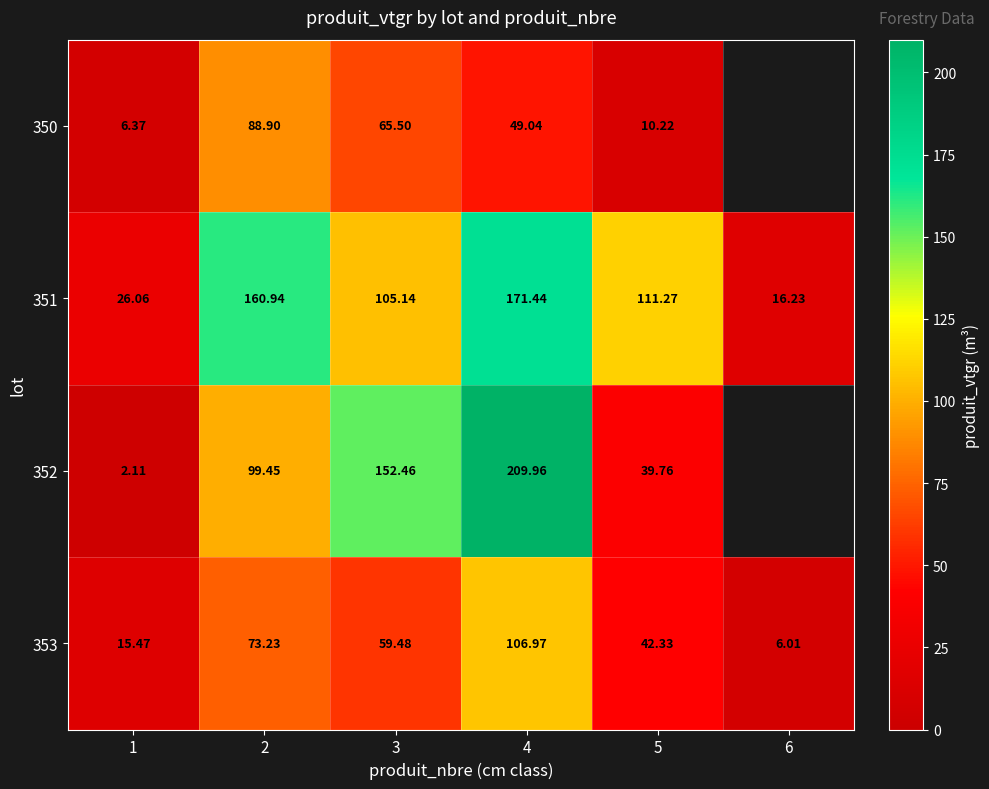

What is the highest value of the 351 series?

171.4